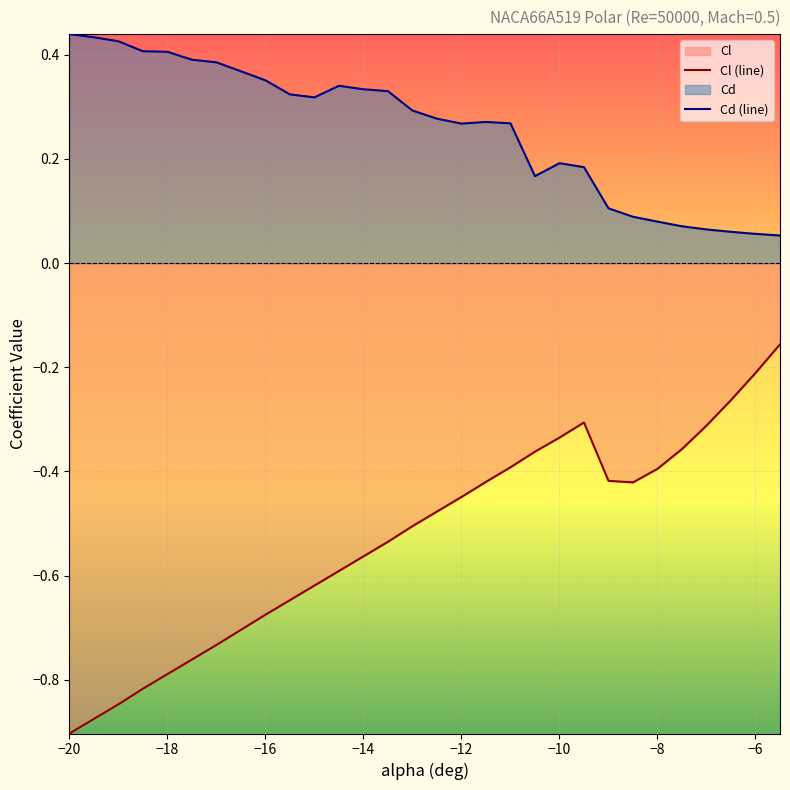

How many lines are shown in the chart?

2